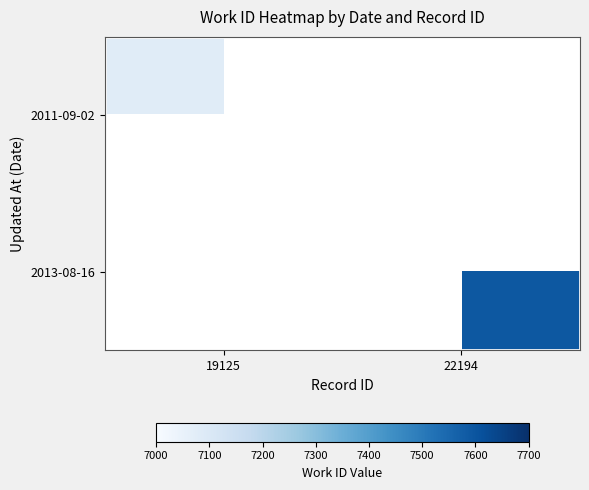

Rank the series at 22194 from lowest to highest value.

2011-09-02, 2013-08-16